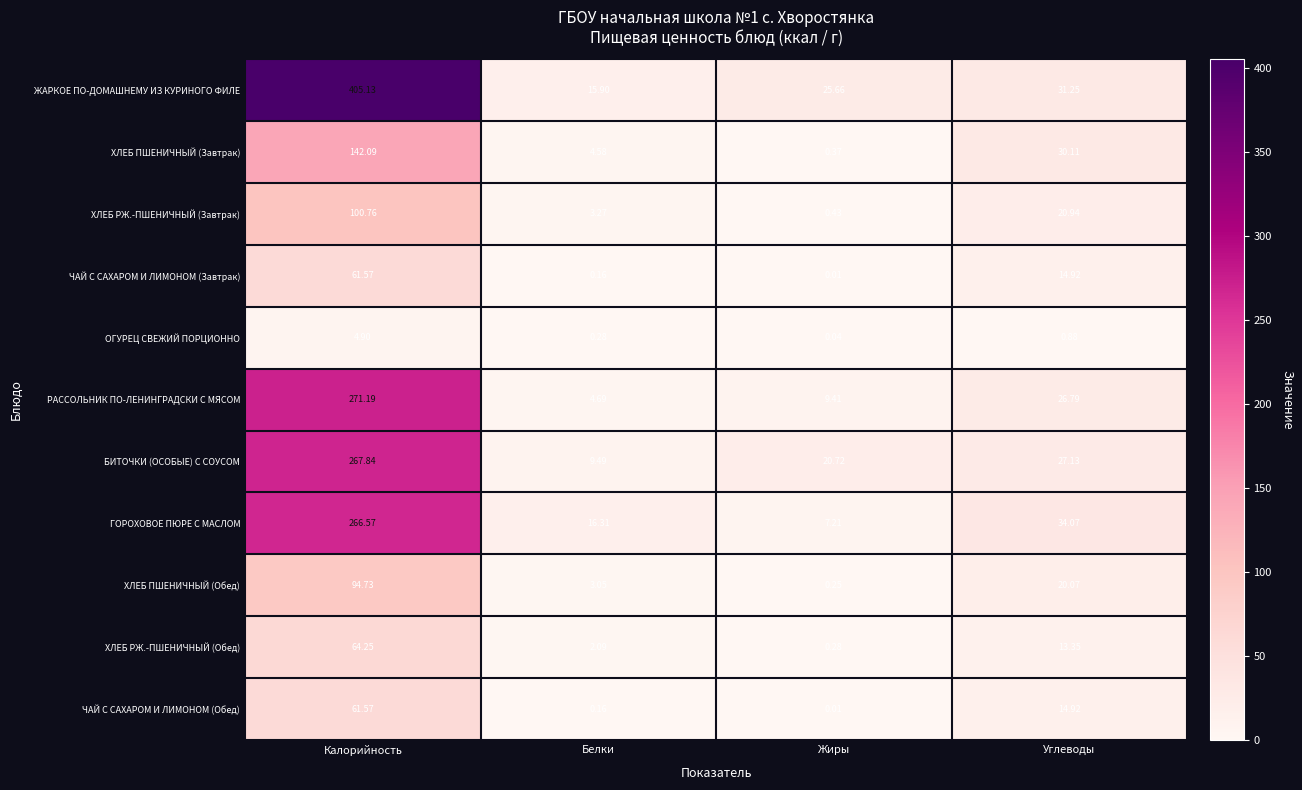

Which series has the largest range (max minus min)?

ЖАРКОЕ ПО-ДОМАШНЕМУ ИЗ КУРИНОГО ФИЛЕ